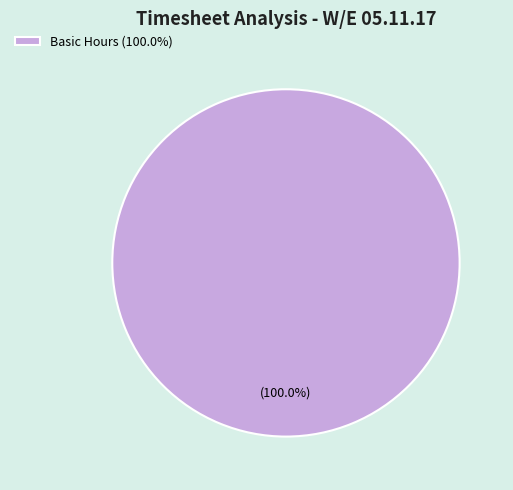

What is the majority slice?

Basic Hours (100.0%)